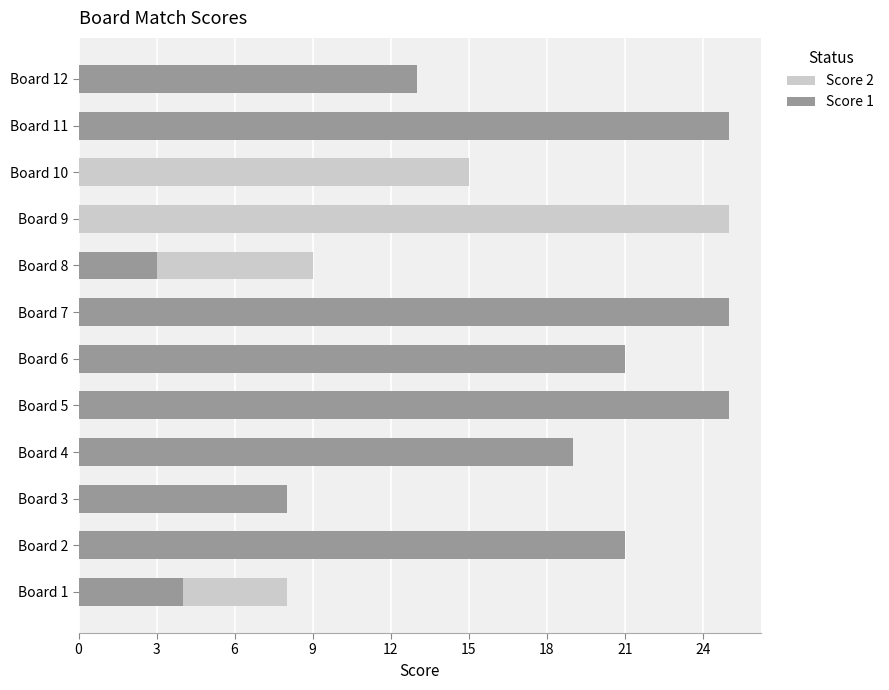

What are all the series names shown in the legend?

Score 2, Score 1